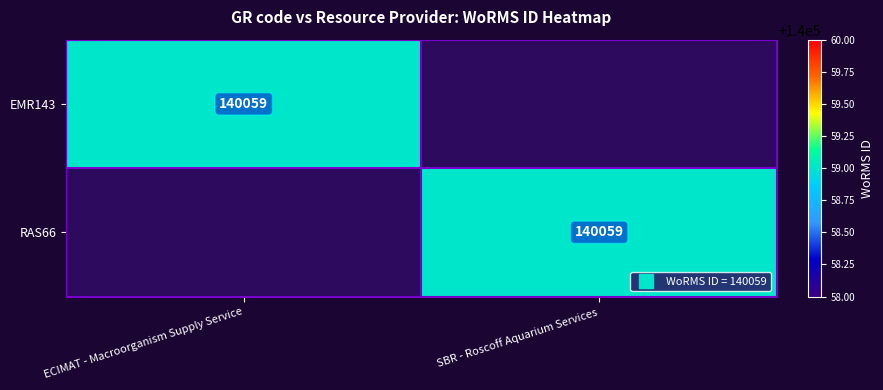

At how many categories does at least one series exceed 129296?

2